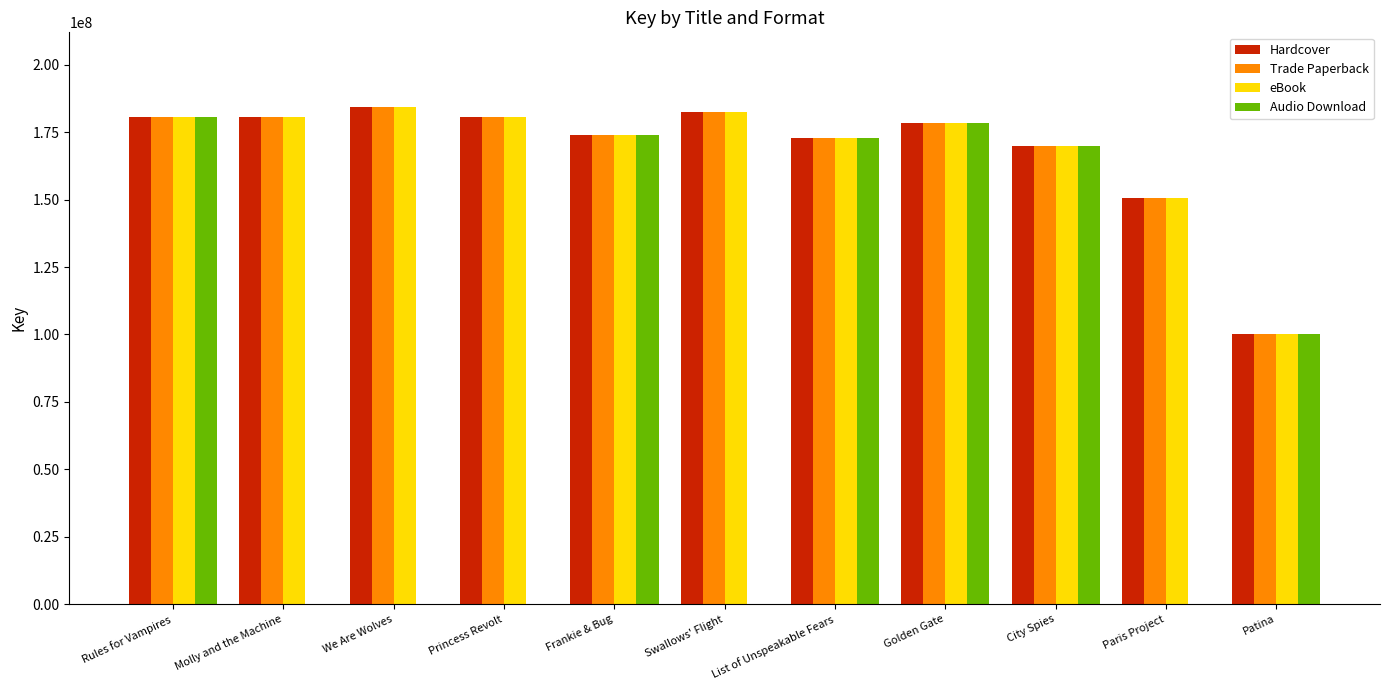

Which series has the widest spread of values?

Audio Download